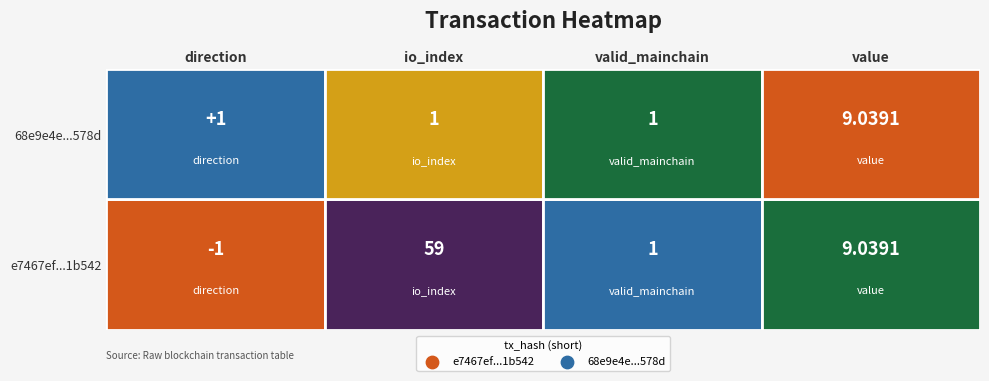

What is the lowest value of the e7467ef409b984551df52ddde7e54bb3a61b542 series?

-1.0